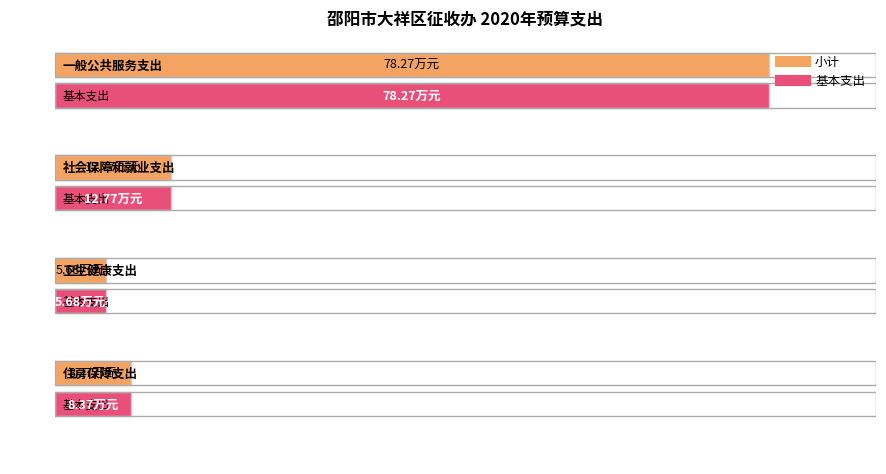

What is the sum of the 小计 values at 住房保障支出 and 一般公共服务支出?

86.6